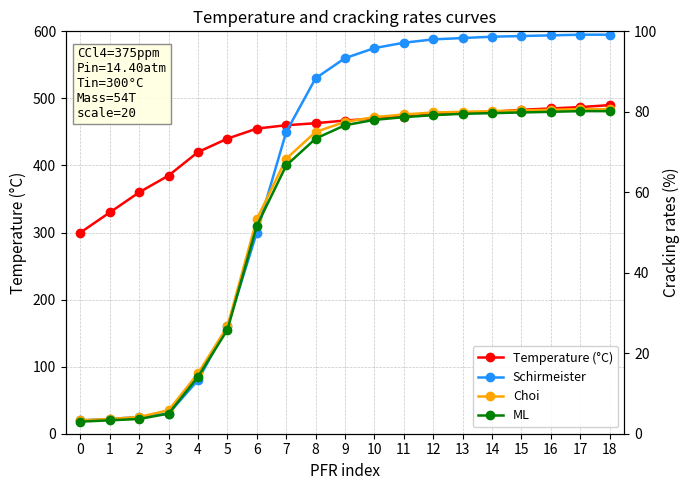

Reading right to left, transcribe all the data shown in this chart.

Temperature (°C): 18=490.0	17=487.0	16=485.0	15=483.0	14=480.0	13=478.0	12=476.0	11=473.0	10=470.0	9=467.0	8=463.0	7=460.0	6=455.0	5=440.0	4=420.0	3=385.0	2=360.0	1=330.0	0=300.0
Schirmeister: 18=99.2	17=99.2	16=99.0	15=98.8	14=98.7	13=98.3	12=98.0	11=97.2	10=95.8	9=93.3	8=88.3	7=75.0	6=50.0	5=26.7	4=13.3	3=5.0	2=4.2	1=3.7	0=3.3
Choi: 18=80.7	17=80.7	16=80.5	15=80.3	14=80.2	13=80.0	12=79.8	11=79.3	10=78.7	9=77.5	8=75.0	7=68.3	6=53.3	5=26.7	4=15.0	3=5.8	2=4.2	1=3.7	0=3.3
ML: 18=80.2	17=80.2	16=80.0	15=79.8	14=79.7	13=79.5	12=79.2	11=78.7	10=78.0	9=76.7	8=73.3	7=66.7	6=51.7	5=25.8	4=14.2	3=5.0	2=3.7	1=3.3	0=3.0